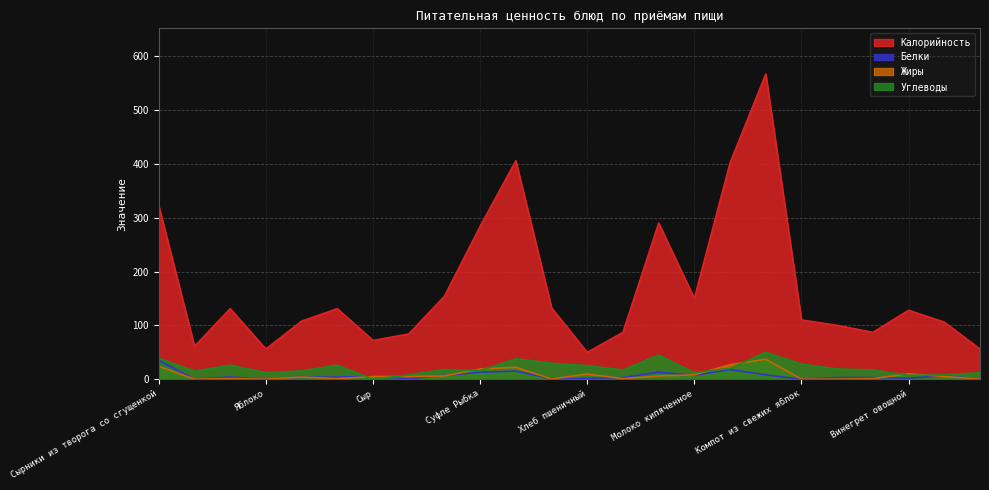

How many lines are shown in the chart?

4